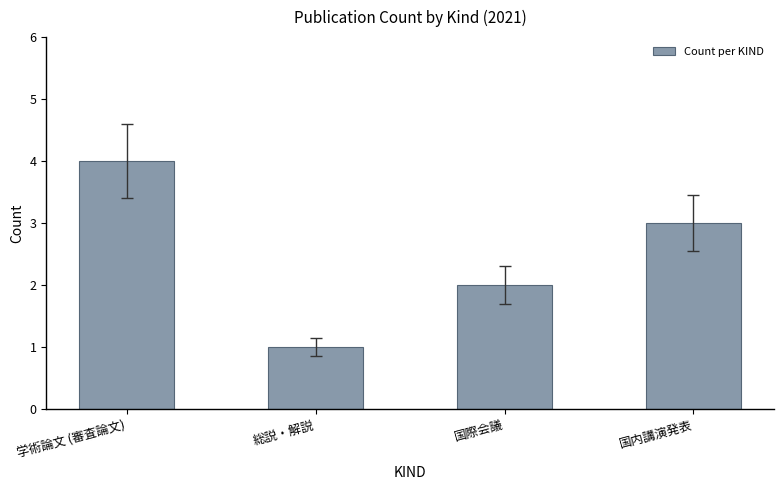

How many distinct data groups are displayed?

1